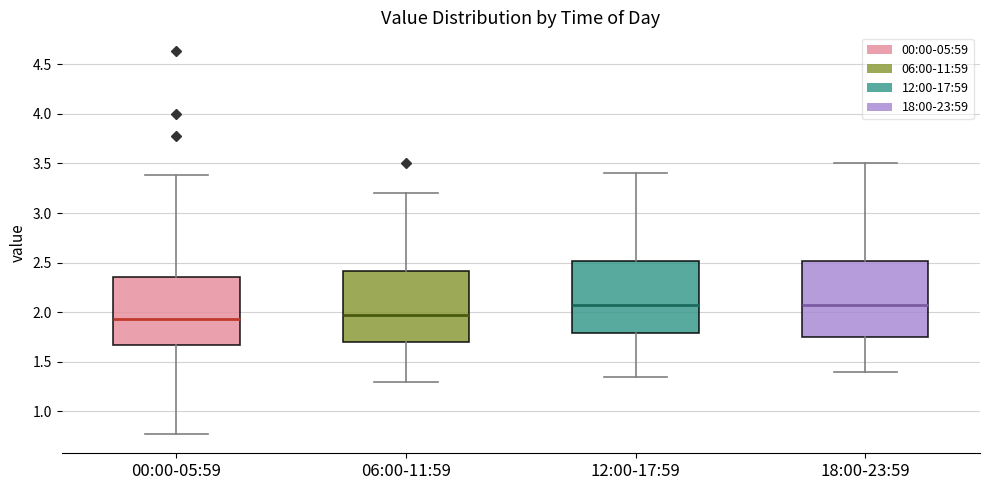

Reading left to right, read every box against the y-axis: the position of its median line, the range the box covers, and the ends of its whiskers. The values are not printed on the chart, so give them approximately, as read against the axis.

00:00-05:59: median 1.95, box 1.65 to 2.35, whiskers 0.75 to 3.40
06:00-11:59: median 2.00, box 1.70 to 2.40, whiskers 1.30 to 3.20
12:00-17:59: median 2.10, box 1.80 to 2.50, whiskers 1.35 to 3.40
18:00-23:59: median 2.10, box 1.75 to 2.50, whiskers 1.40 to 3.50